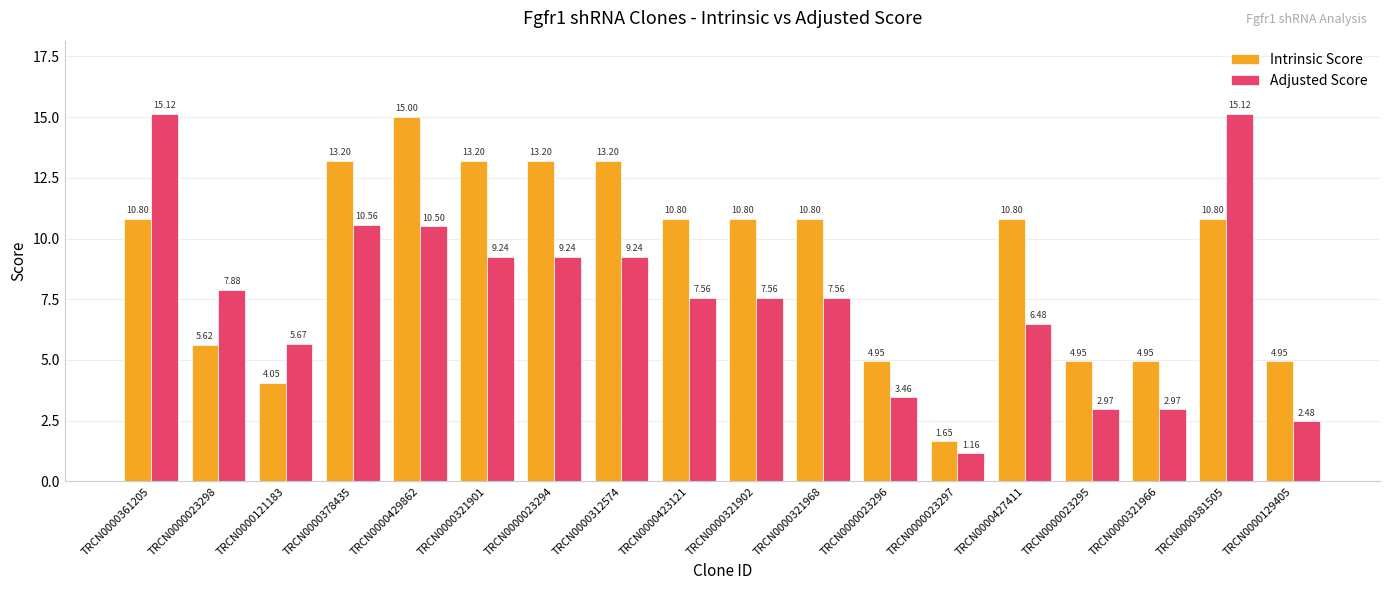

What is the average value of the Adjusted Score series?

7.5